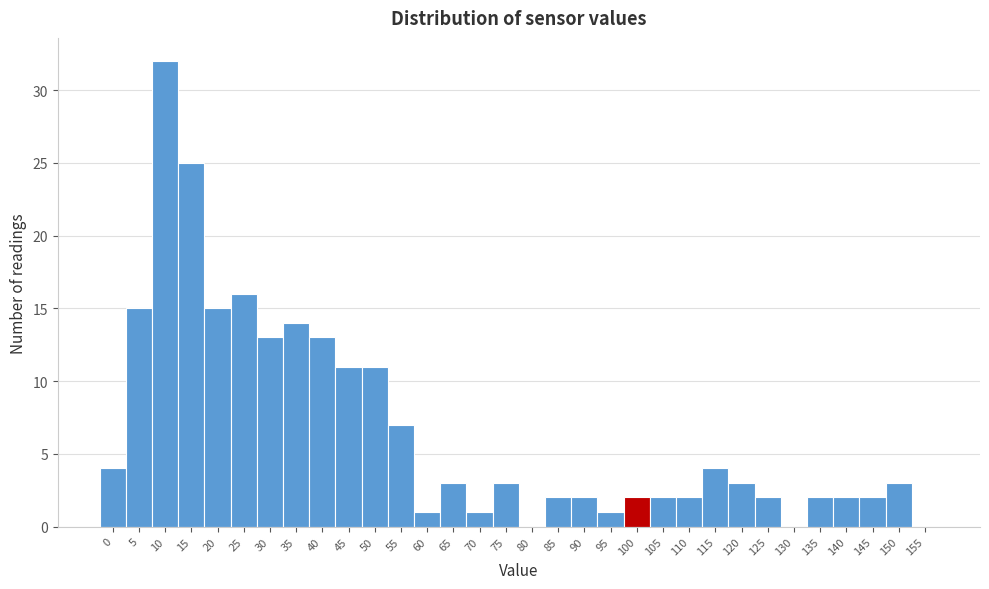

Read the value at 50, to the nearest 10.

10